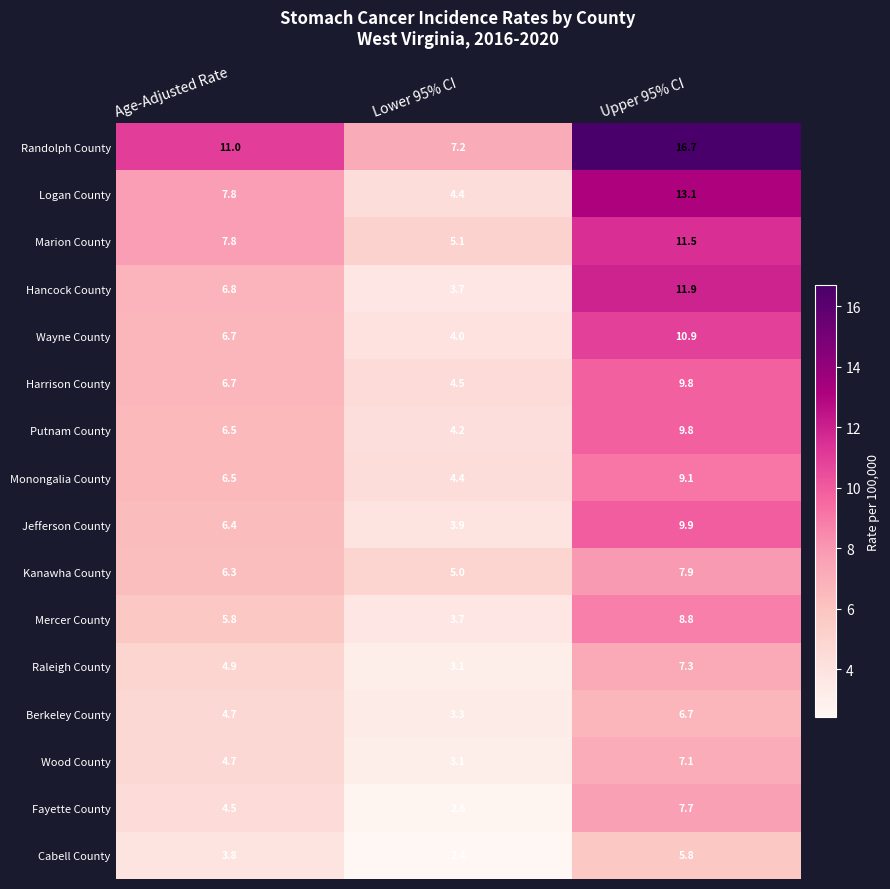

Where is Mercer County nearest to the value 6?

Age-Adjusted Rate